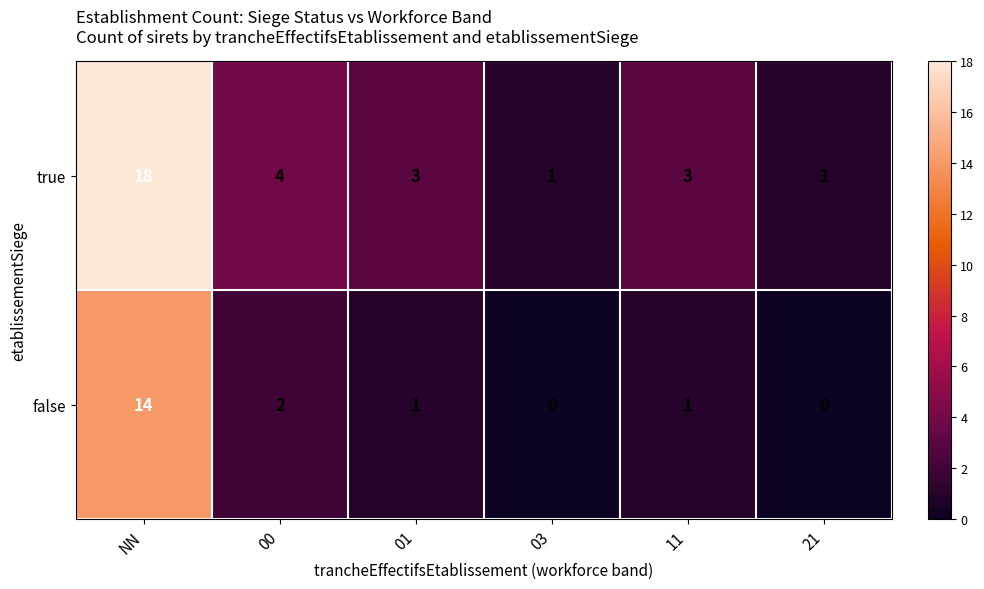

What is the total value across all series at 03?

1